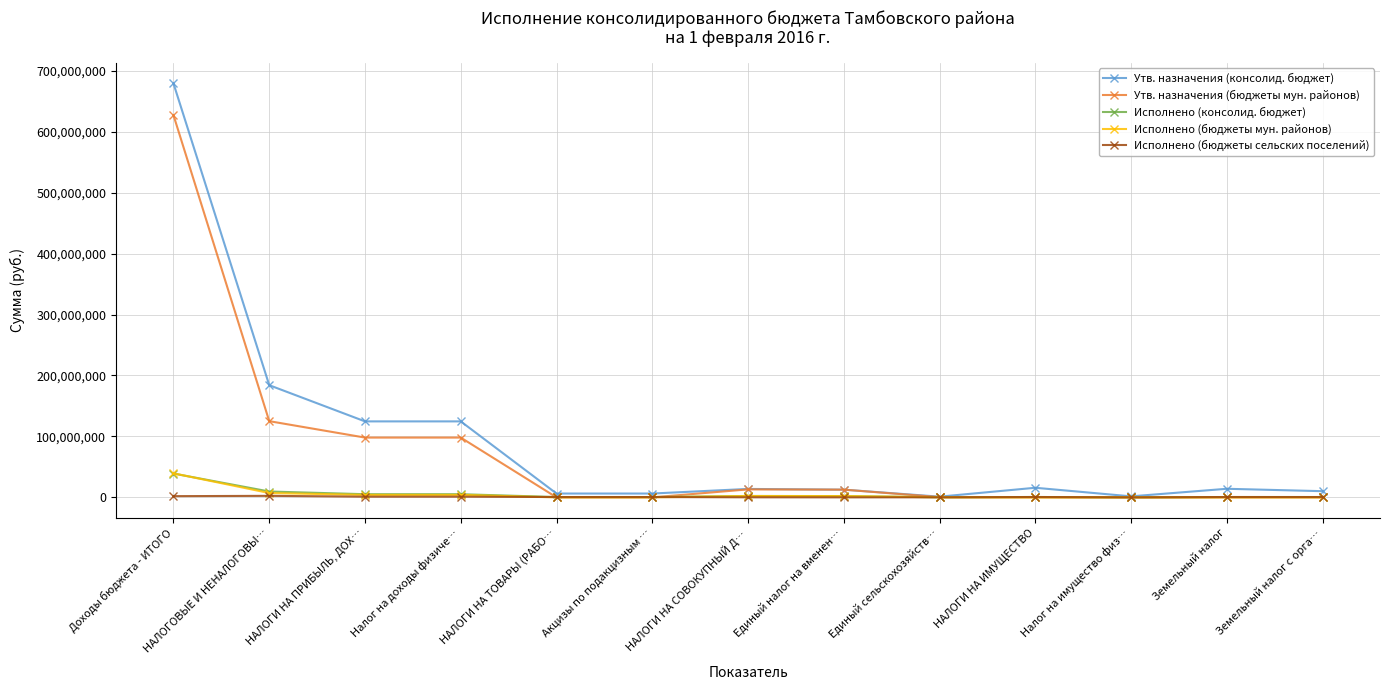

How many lines are shown in the chart?

5